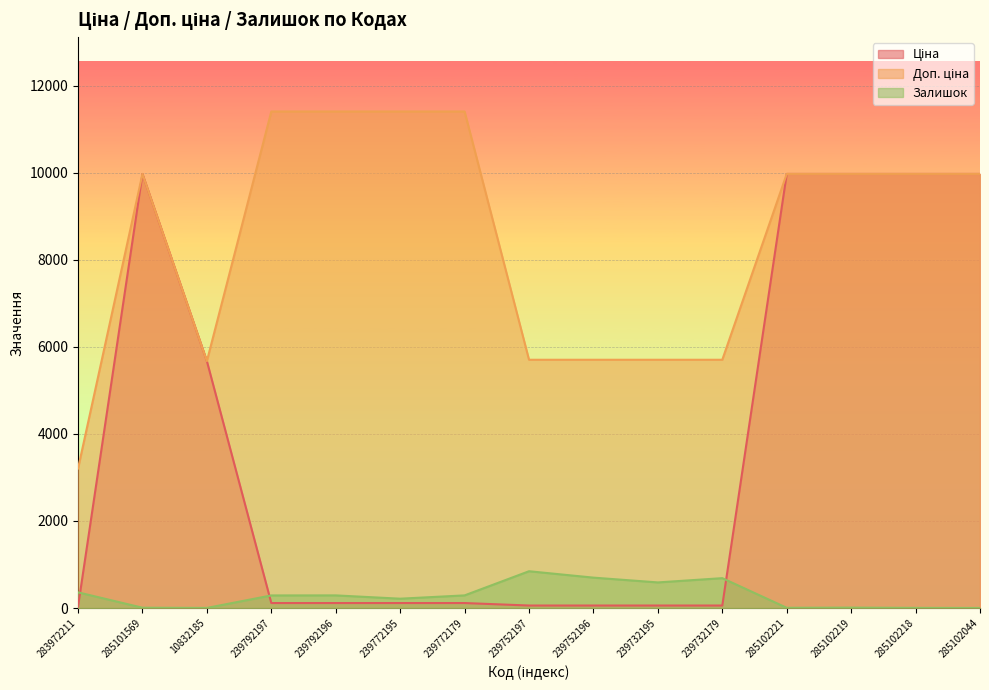

True or false: Доп. ціна and Залишок cross at least once.

False